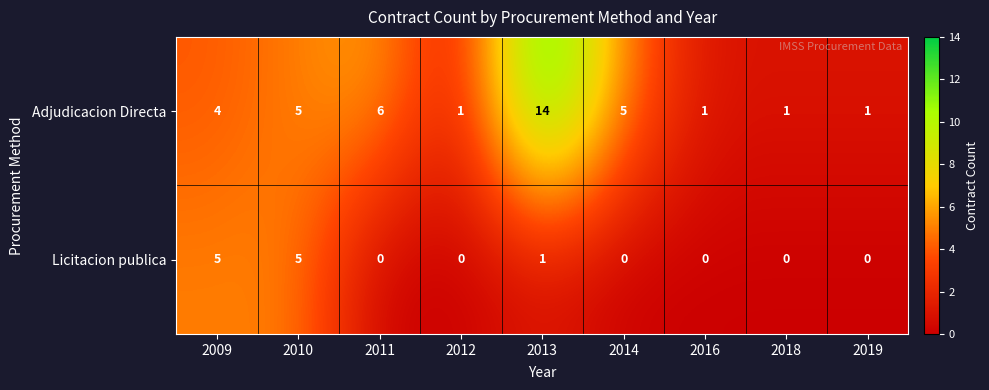

Reading right to left, what are all the values shown in this chart?

Adjudicacion Directa: 1	1	1	5	14	1	6	5	4
Licitacion publica: 0	0	0	0	1	0	0	5	5